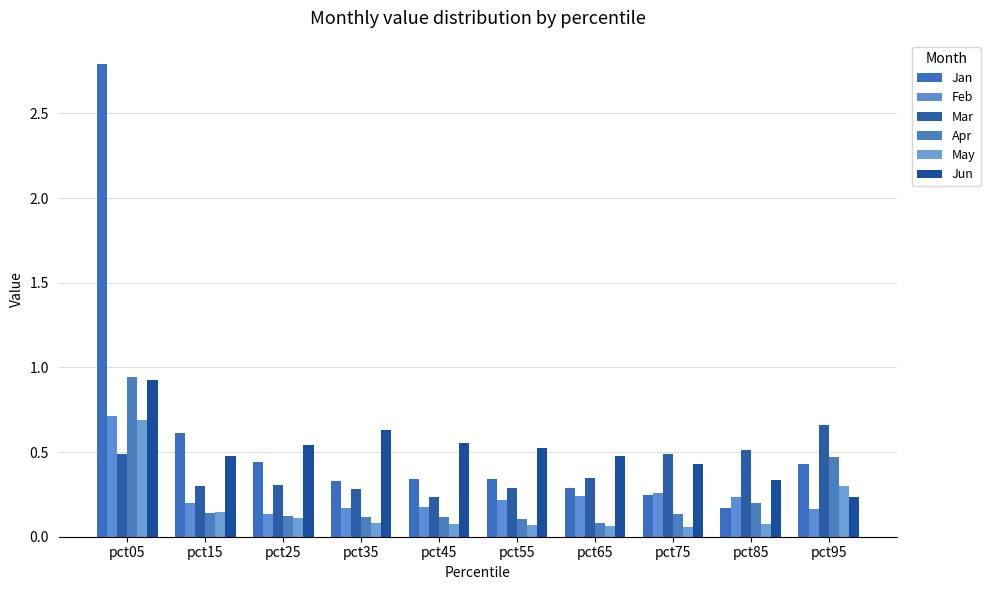

True or false: May has a value of 0.0 at pct55.

False